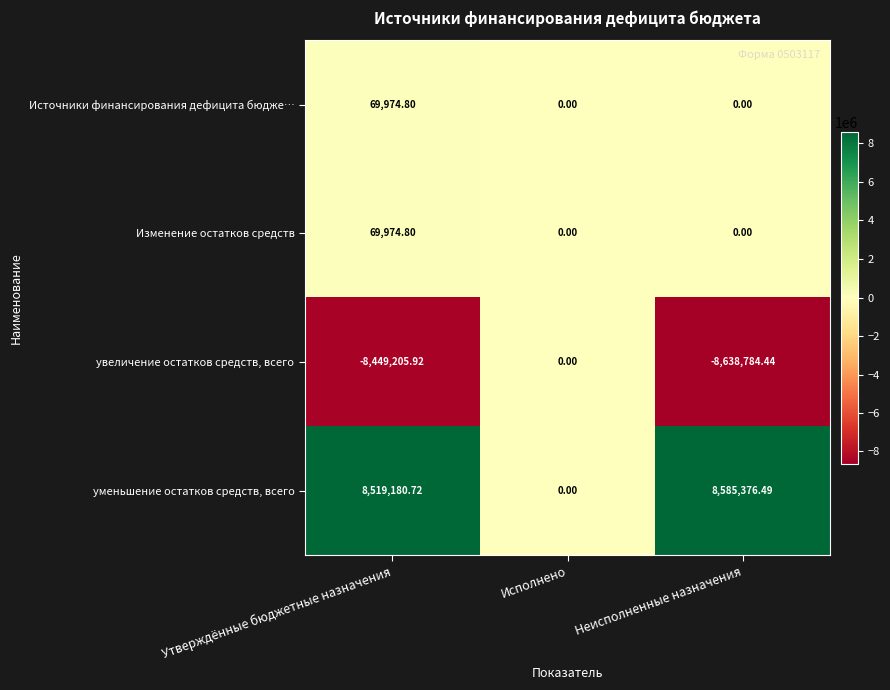

List the labels in order of увеличение остатков средств, всего value, largest first.

Исполнено, Утверждённые бюджетные назначения, Неисполненные назначения